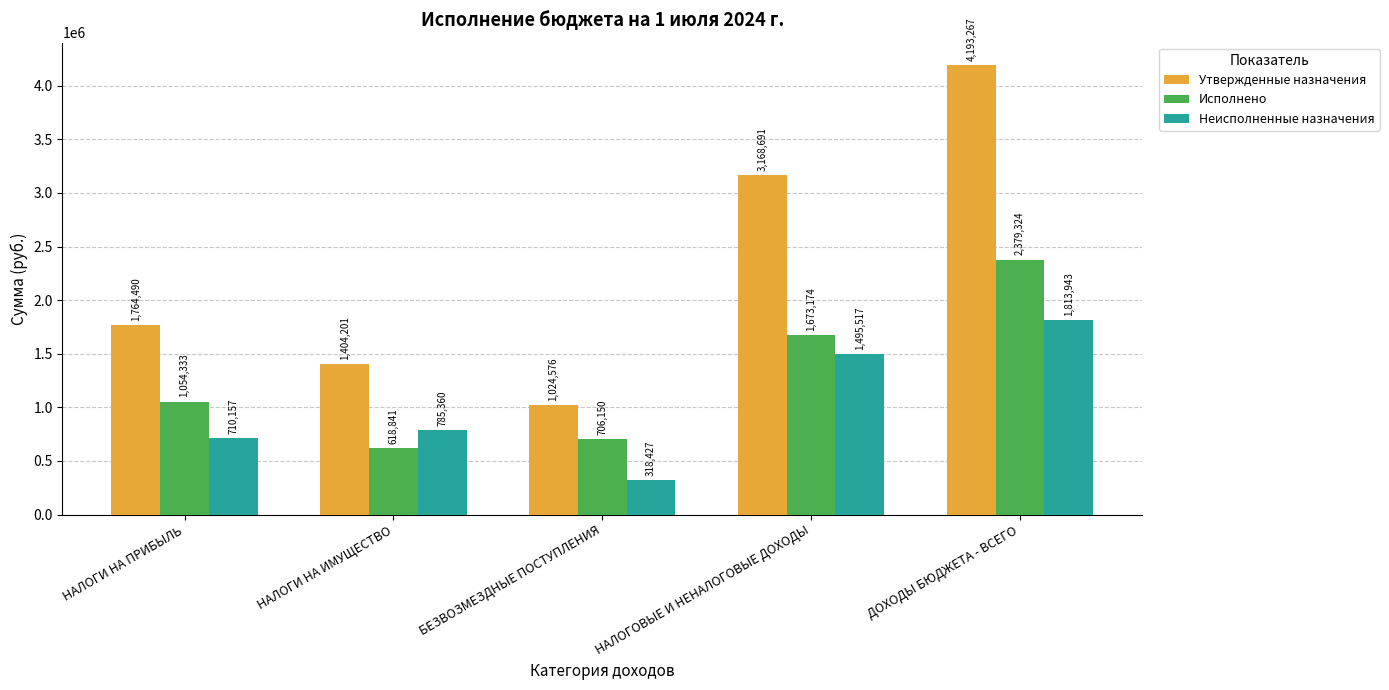

The Исполнено series shows 618841.1 at НАЛОГИ НА ИМУЩЕСТВО. True or false?

True